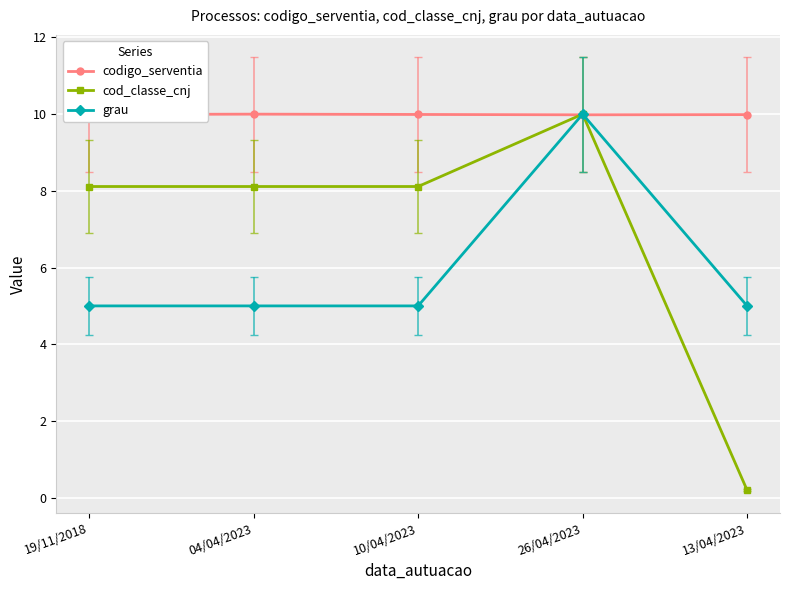

Rank the series by their average value, from highest to lowest.

codigo_serventia, cod_classe_cnj, grau